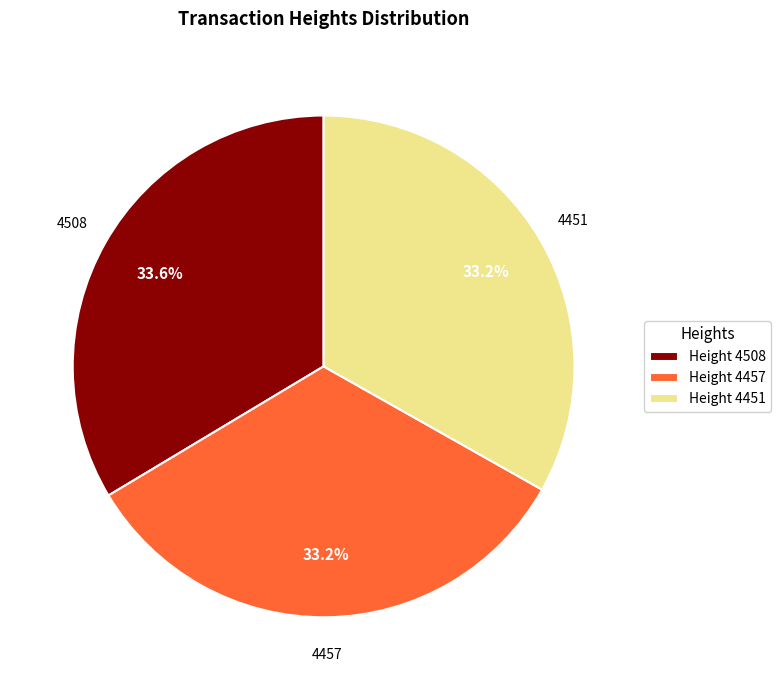

What percentage is NOT represented by Height 4451?

66.8%